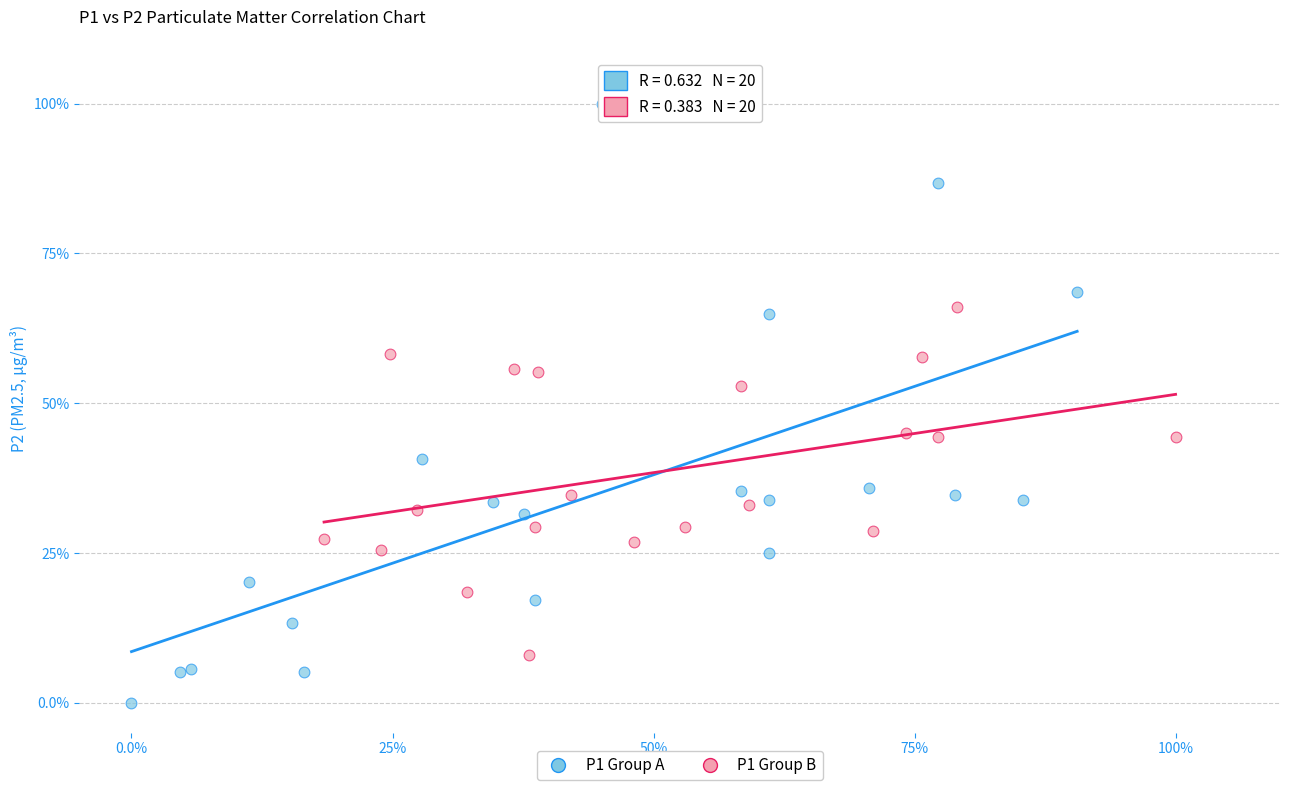

Which series contains the lowest Y value?

P1 Group A